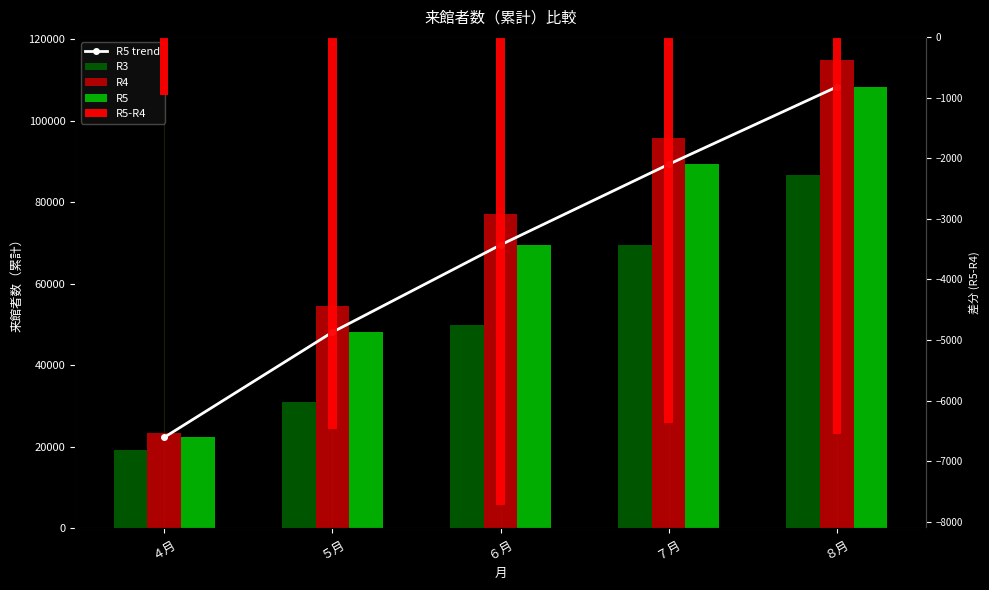

At which label is R3 closest to 52906?

６月